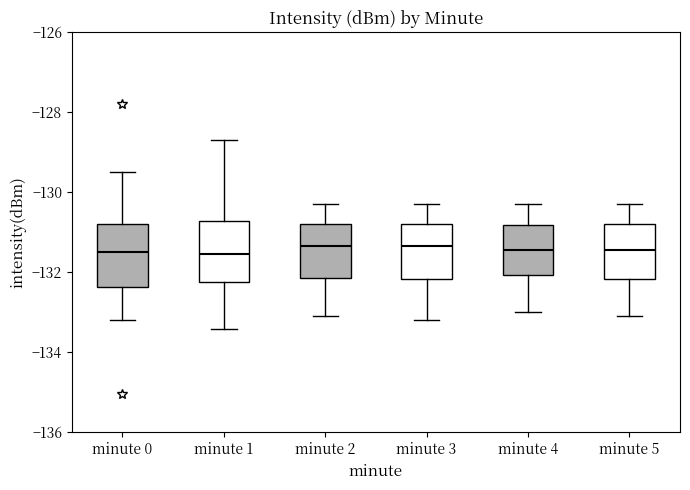

Reading left to right, transcribe this box plot: for each box, give where its median line is, the range the box spans, and where its two whiskers end, as read against the y-axis. The values are not printed on the chart, so give them approximately, as read against the axis.

minute 0: median -131.4, box -132.4 to -130.8, whiskers -133.2 to -129.6
minute 1: median -131.6, box -132.2 to -130.8, whiskers -133.4 to -128.8
minute 2: median -131.4, box -132.2 to -130.8, whiskers -133.0 to -130.2
minute 3: median -131.4, box -132.2 to -130.8, whiskers -133.2 to -130.2
minute 4: median -131.4, box -132.0 to -130.8, whiskers -133.0 to -130.2
minute 5: median -131.4, box -132.2 to -130.8, whiskers -133.0 to -130.2